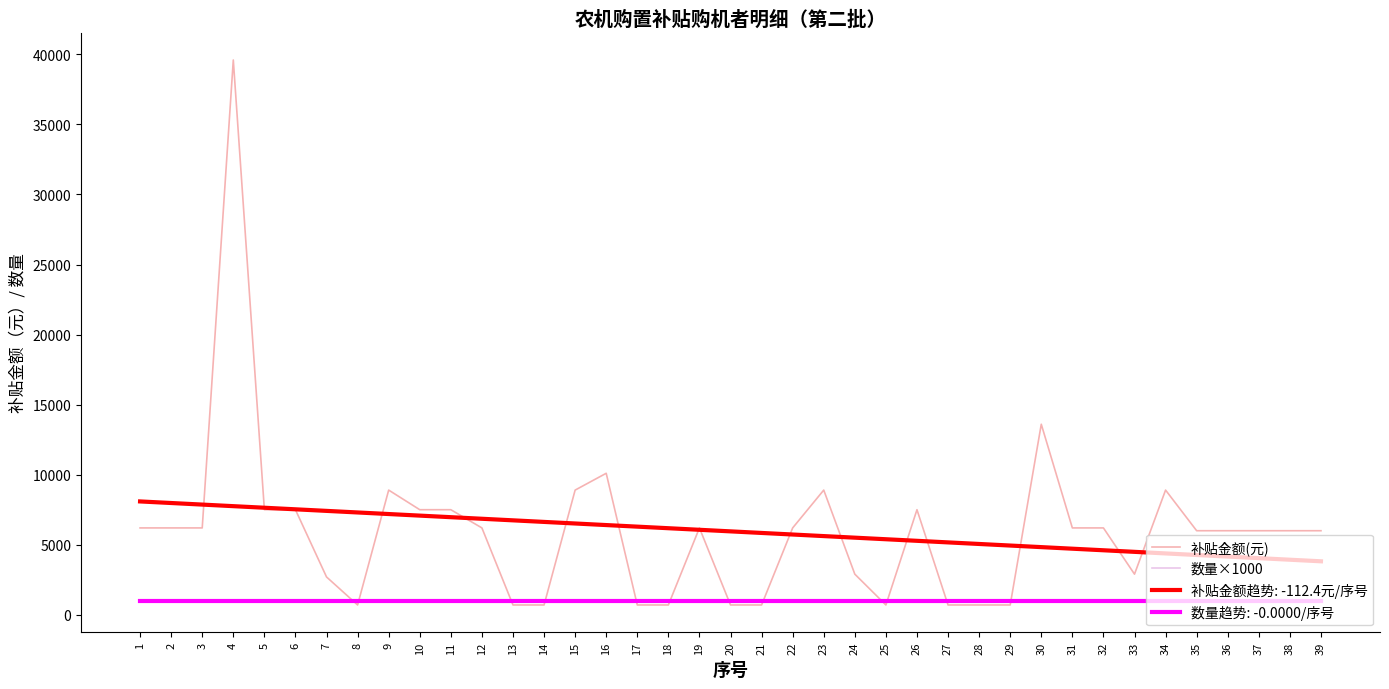

Rank the series by their maximum value, from highest to lowest.

补贴金额(元), 数量×1000